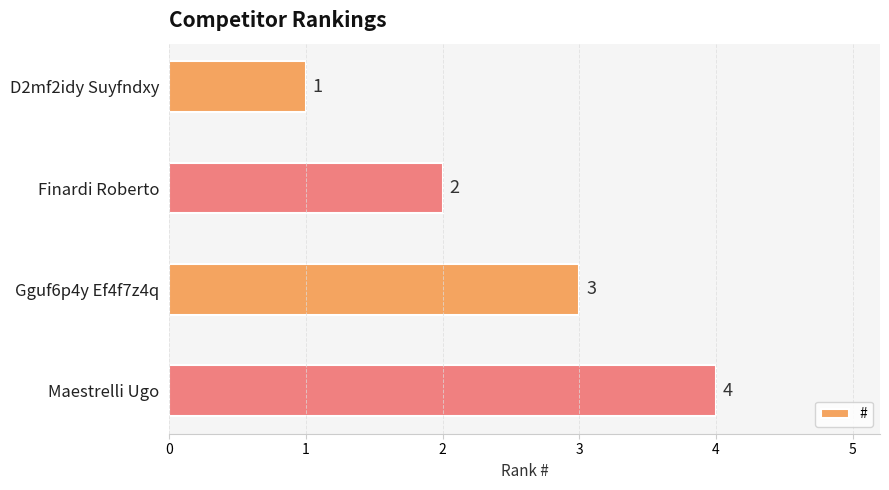

The chart shows a value of 3 at Gguf6p4y Ef4f7z4q. True or false?

True